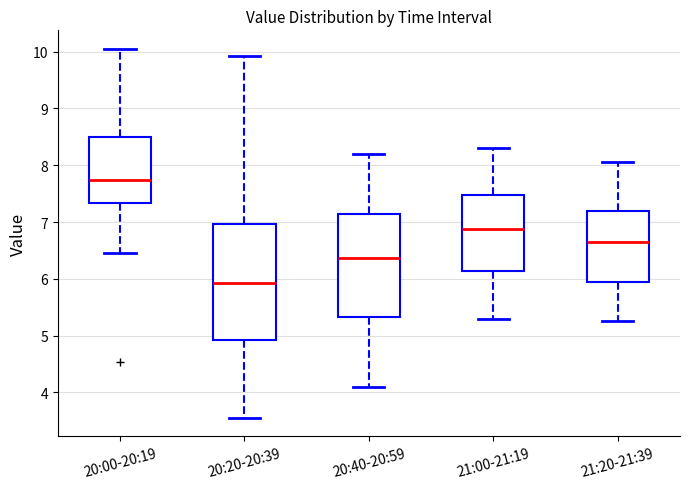

Which box has the lowest median line?

20:20-20:39